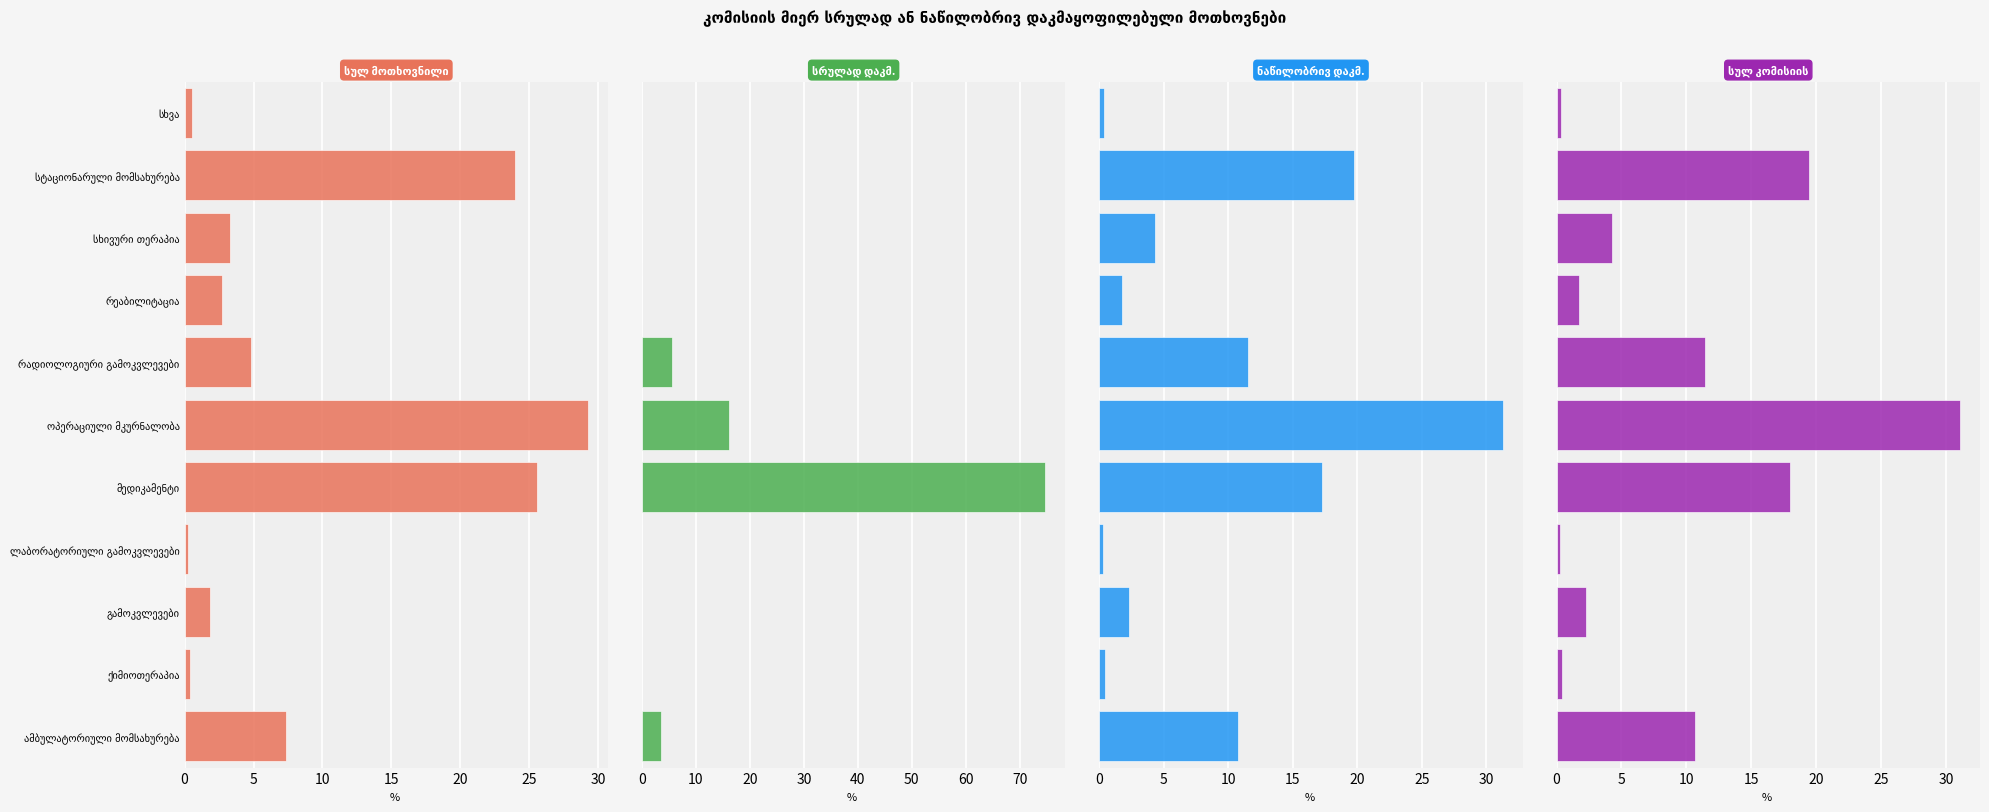

Is the value of სრულად დაკმ. at ოპერაციული მკურნალობა greater than the value of სულ კომისიის at ლაბორატორიული გამოკვლევები?

Yes